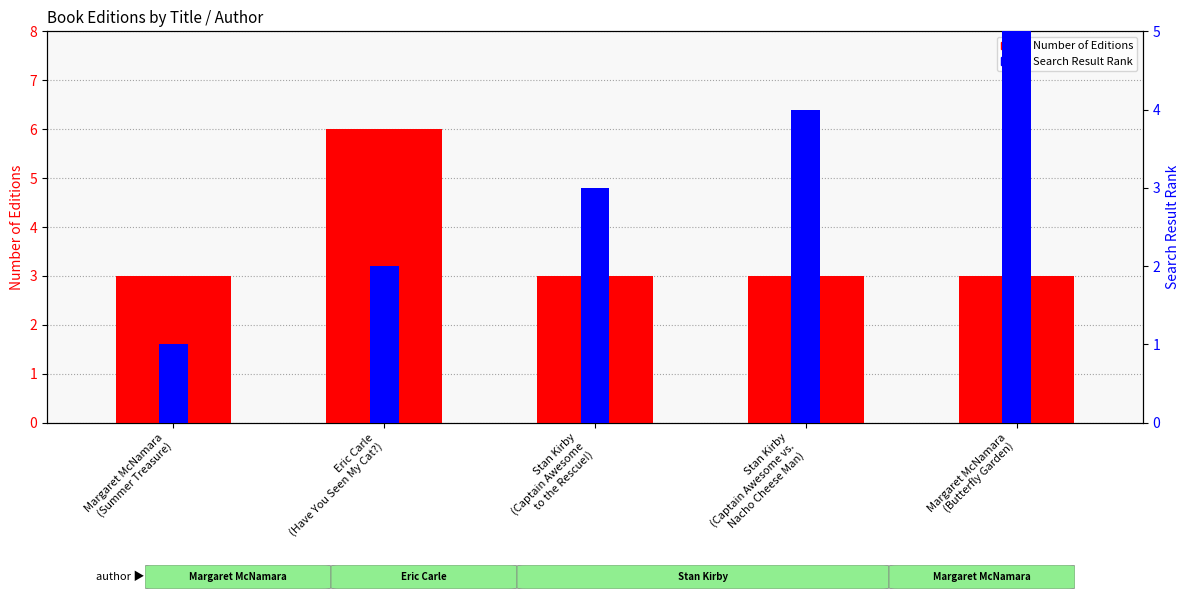

Is it true that Number of Editions equals 3 at Stan Kirby
(Captain Awesome
to the Rescue!)?

True